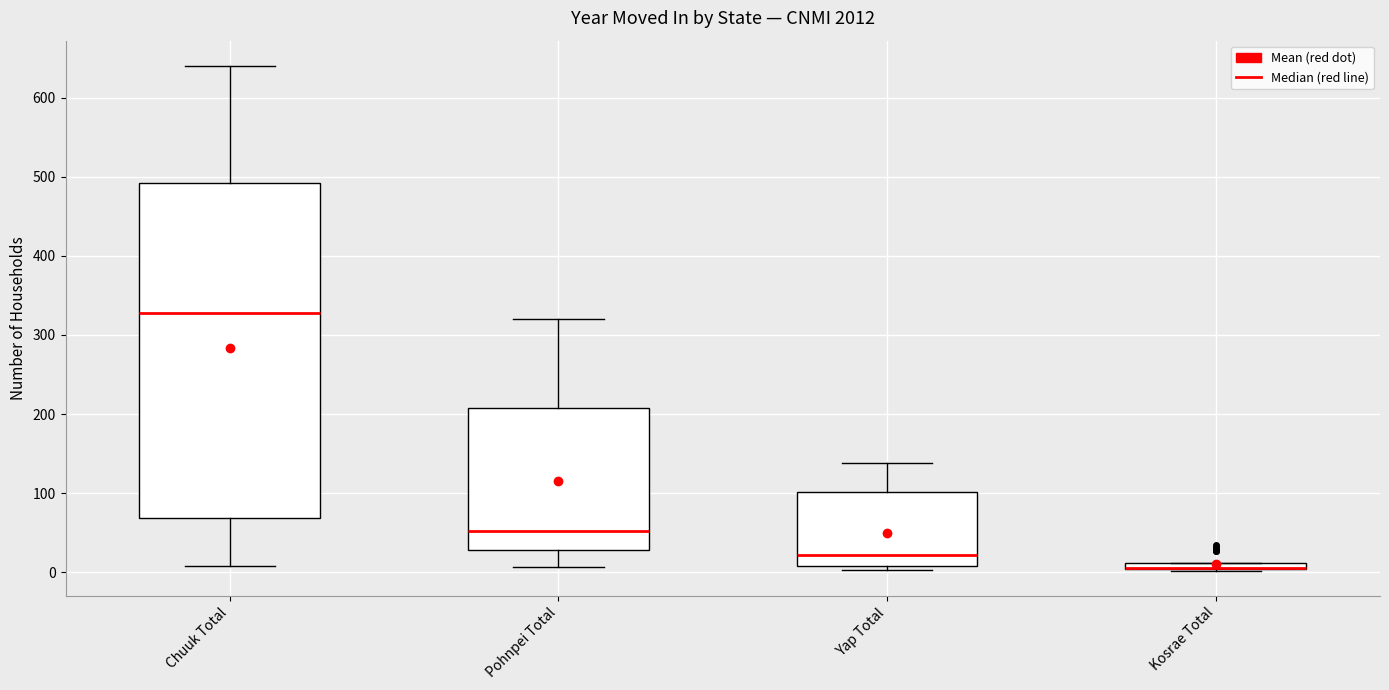

Where is the lower edge of the box for Chuuk Total on the y-axis? The values are not printed on the chart, so give them approximately, as read against the axis.

70